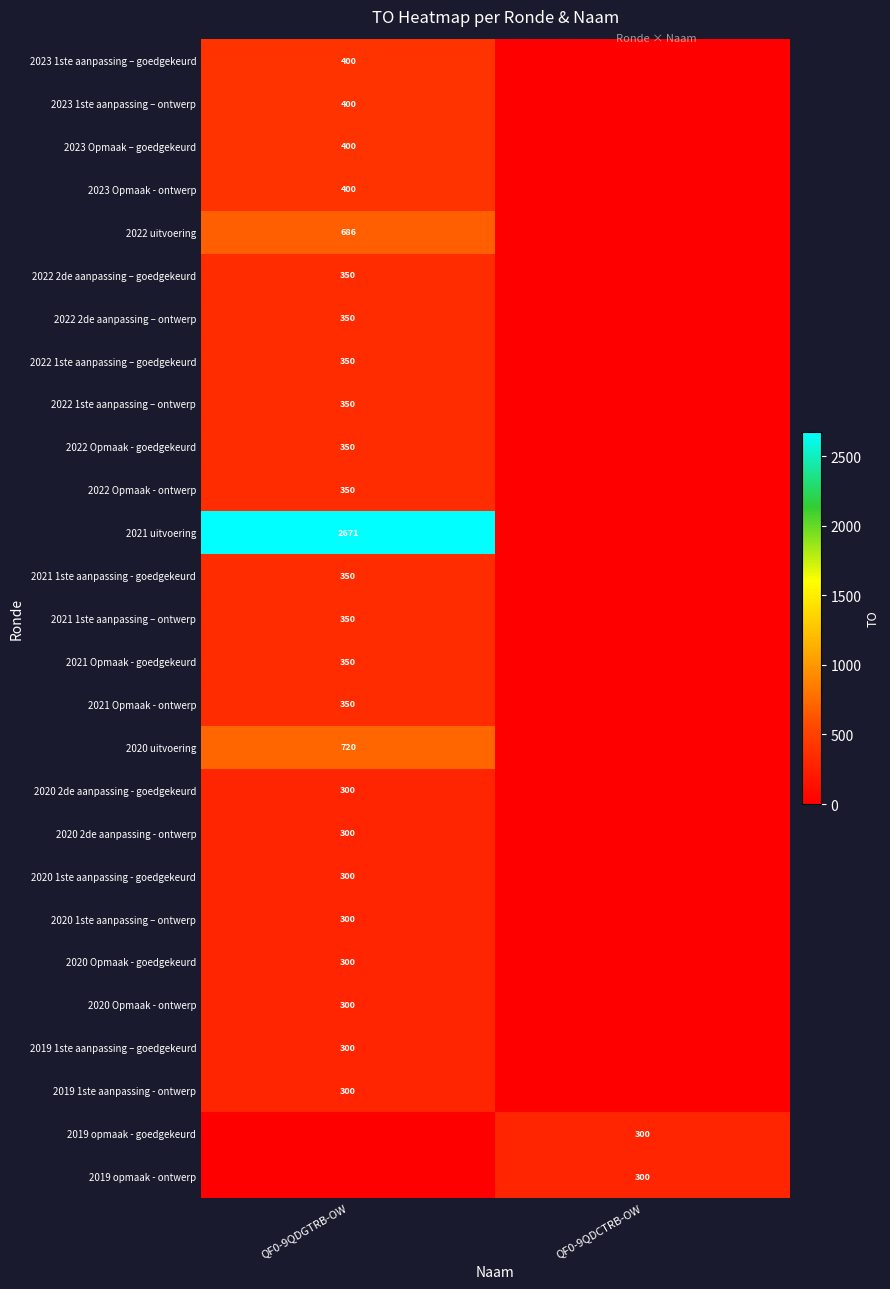

The value of 2020 Opmaak - goedgekeurd at QF0-9QDGTRB-OW is 300. True or false?

True